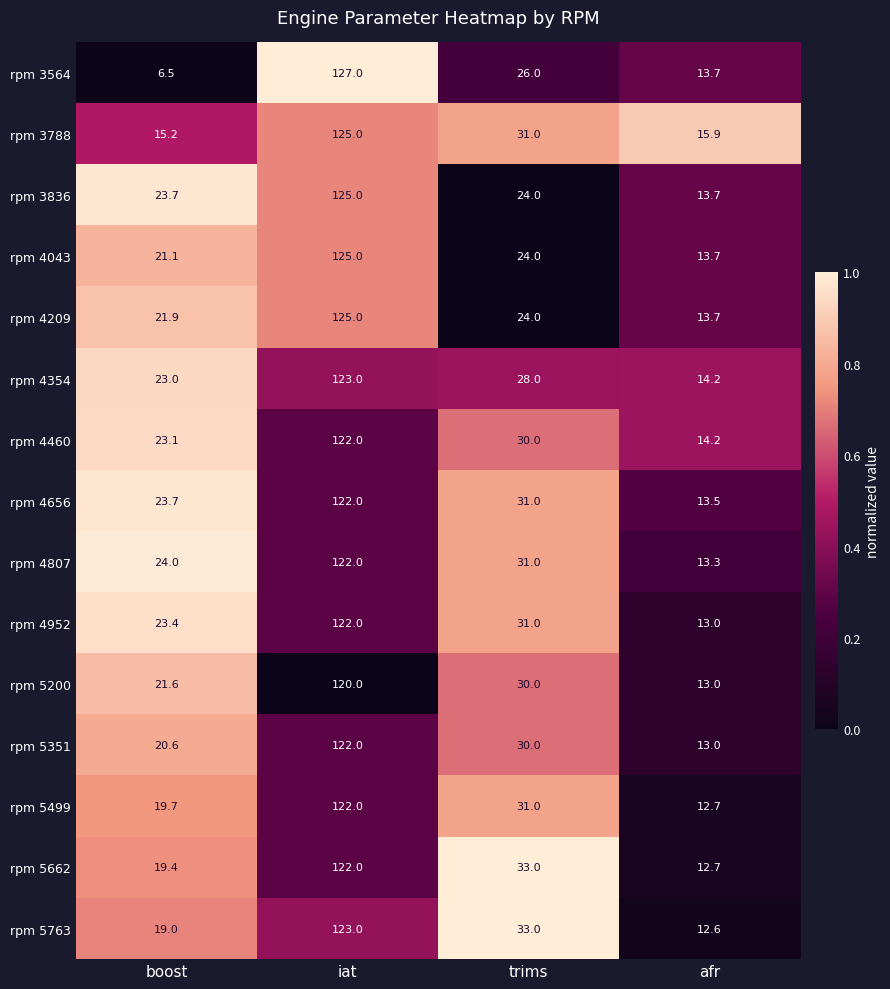

What is the highest value of the rpm 5351 series?

122.0